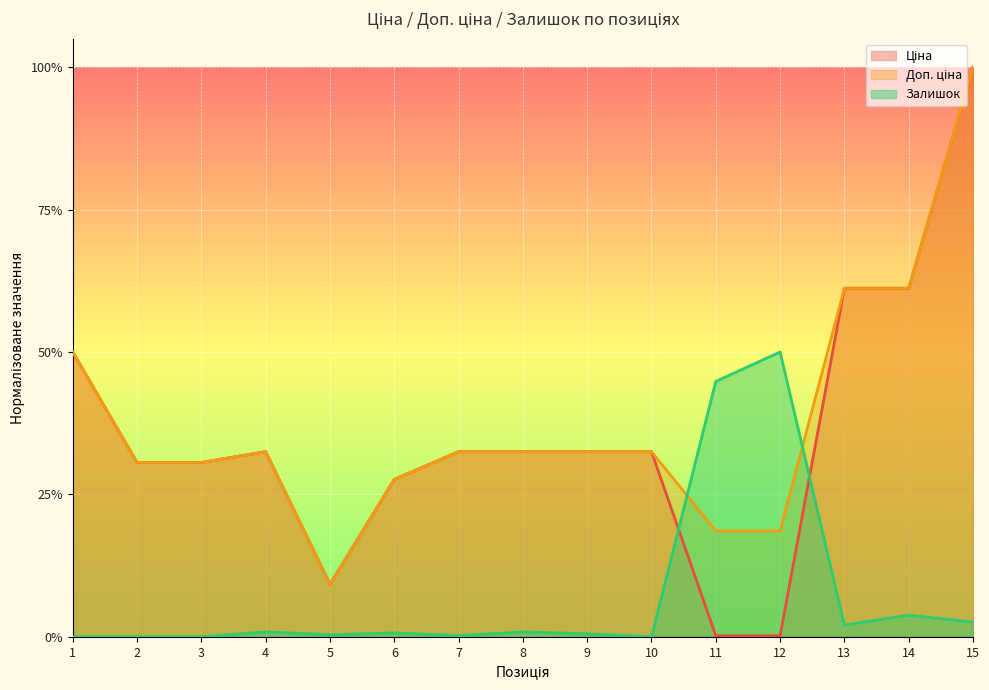

The value of Залишок at 13 is 0.0. True or false?

True